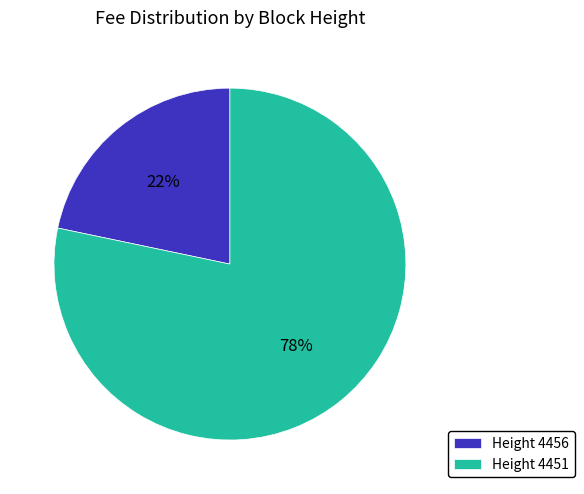

What percentage is the Height 4456 slice, to the nearest percent?

22%